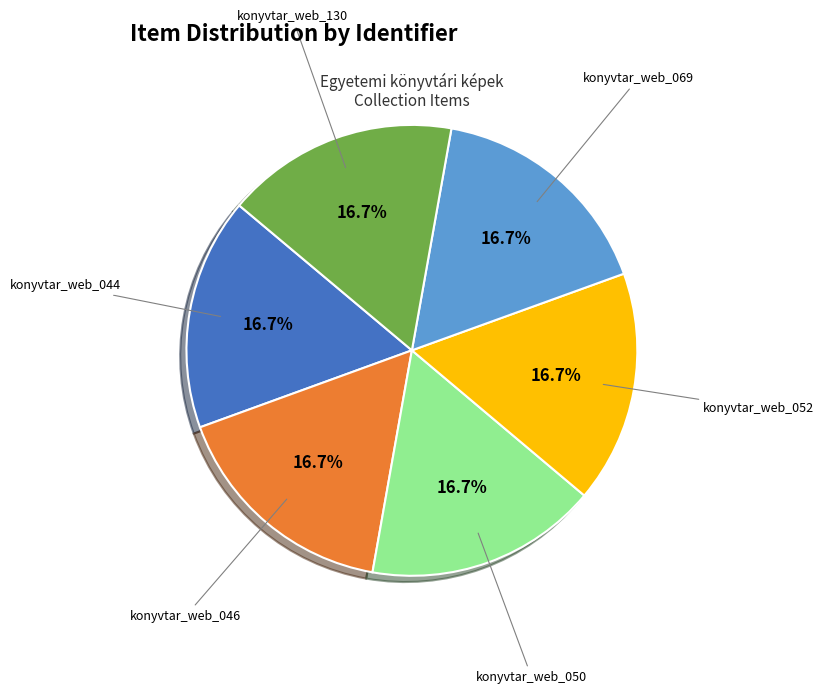

Does any single category account for the majority?

No